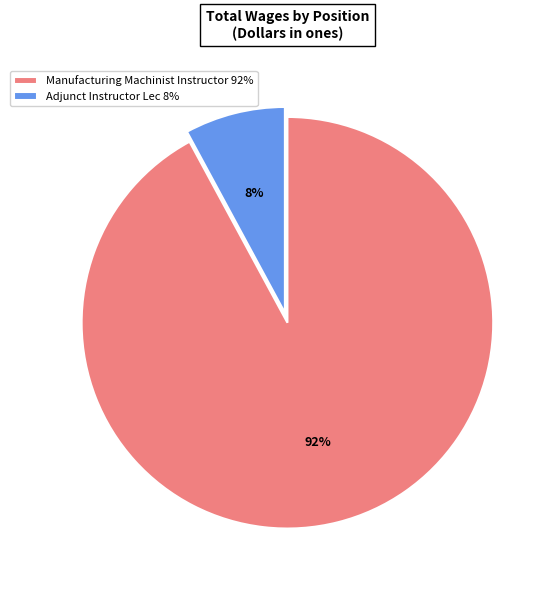

How many slices are in this pie chart?

2